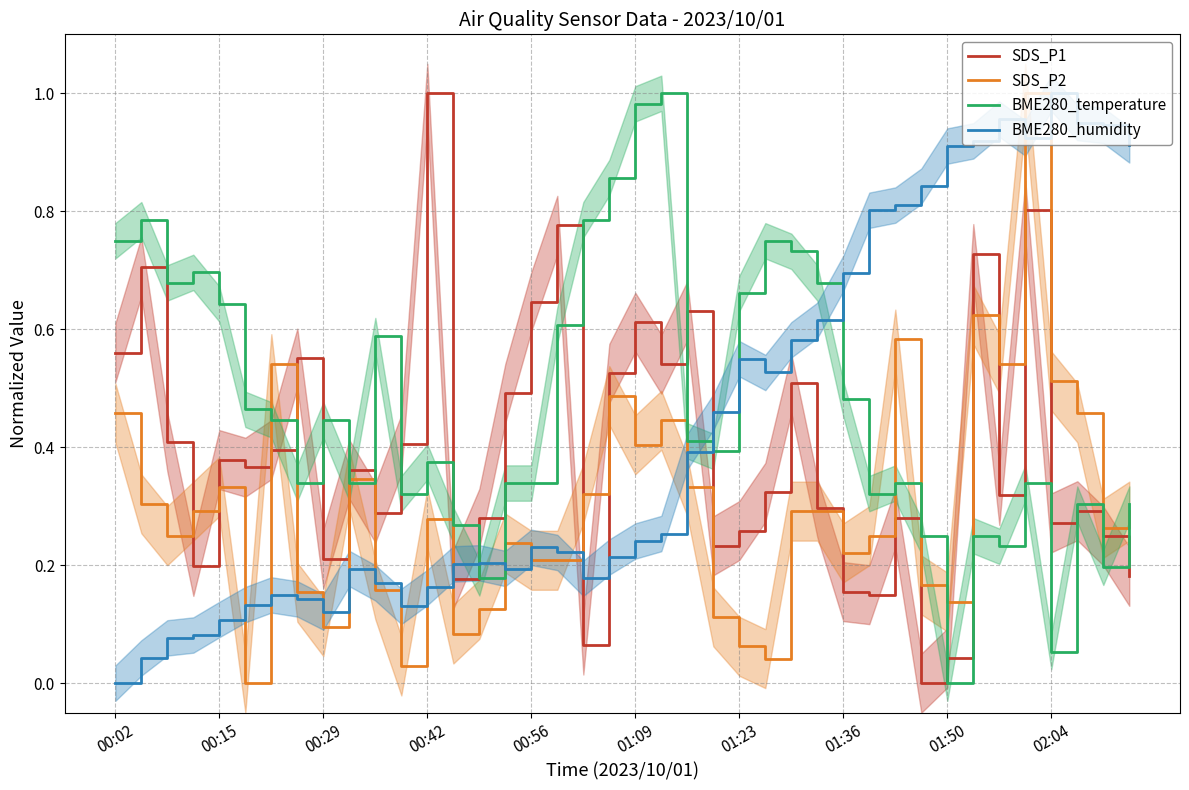

Which category has the highest value in the BME280_humidity series?

02:04